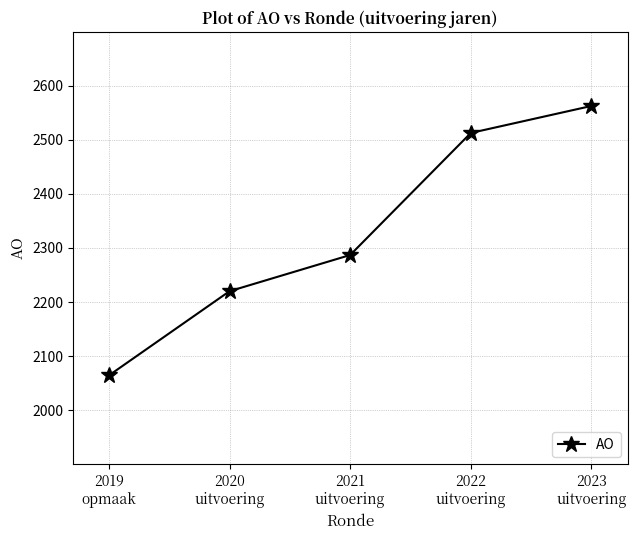

What is the smallest value displayed?

2064